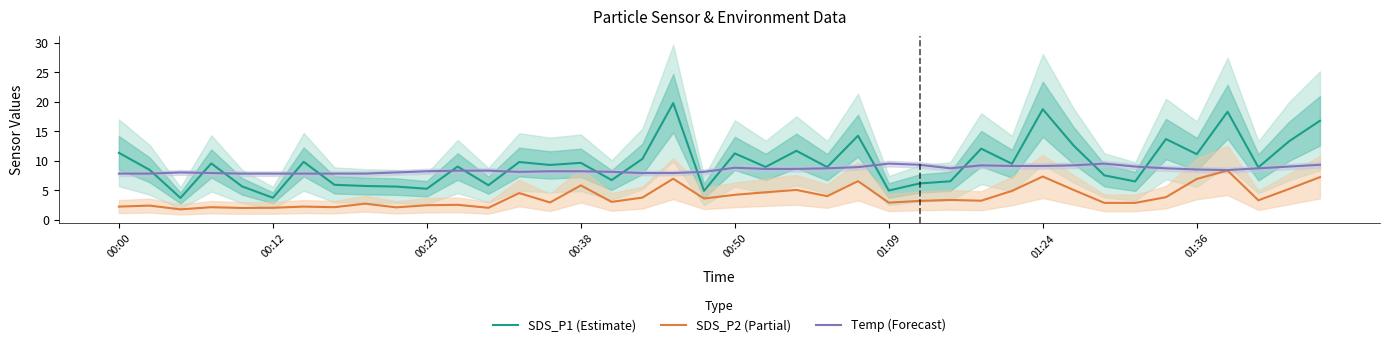

Is the value of SDS_P1 (Estimate) at 01:24 greater than the value of SDS_P2 (Partial) at 01:36?

Yes